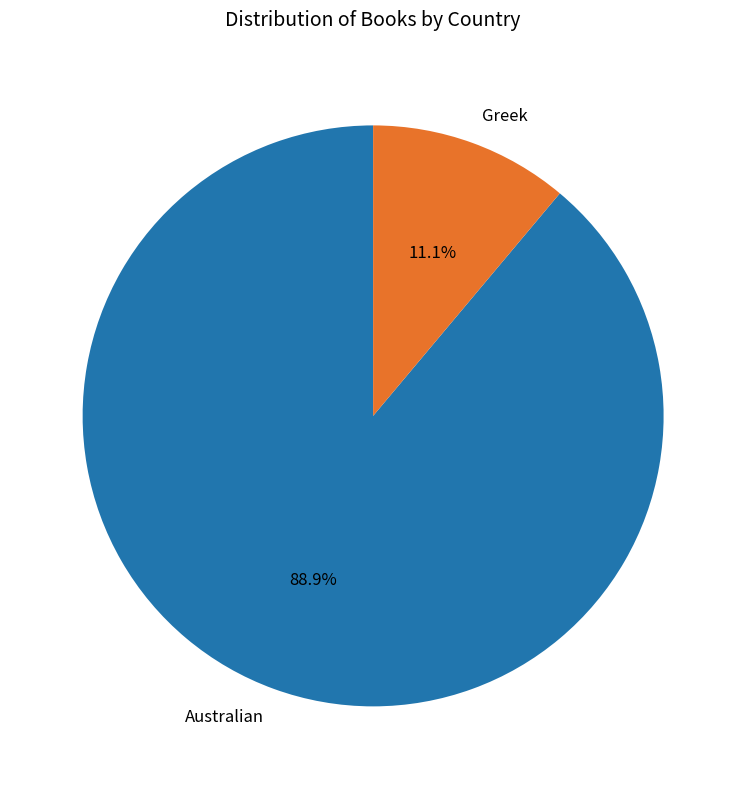

What percentage do Greek and Australian together represent?

100.0%